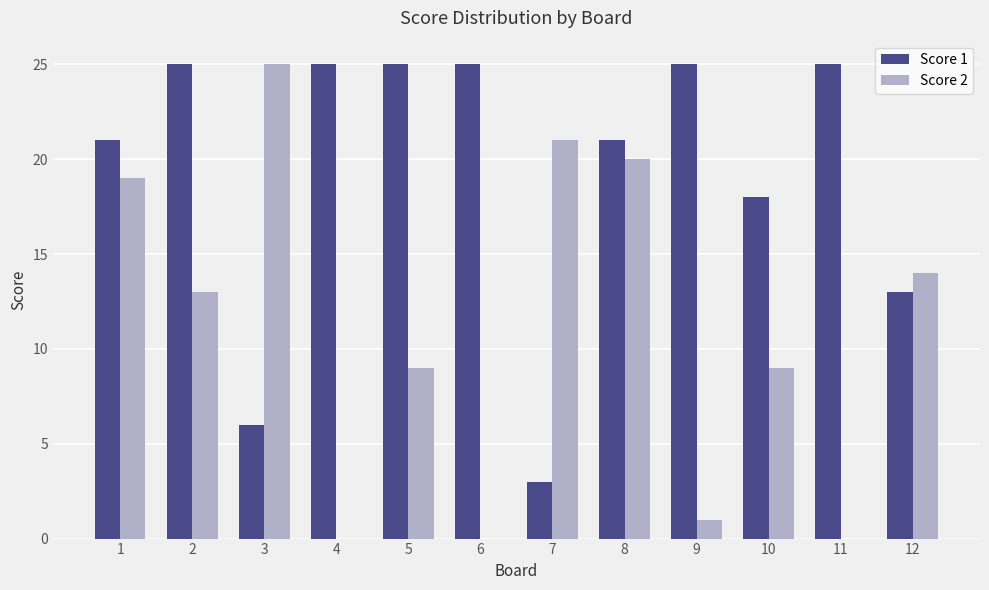

What are all the series names shown in the legend?

Score 1, Score 2